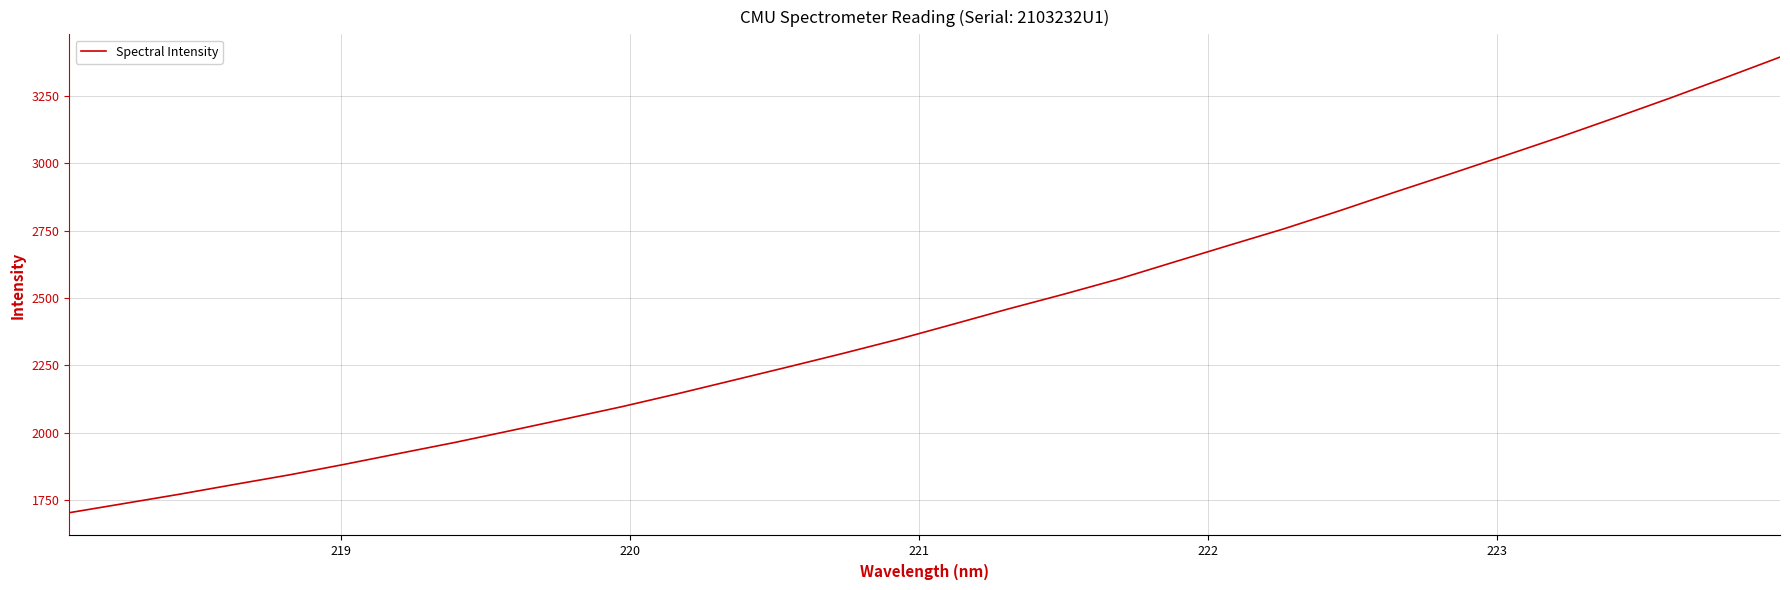

What is the greatest value displayed?

3394.4